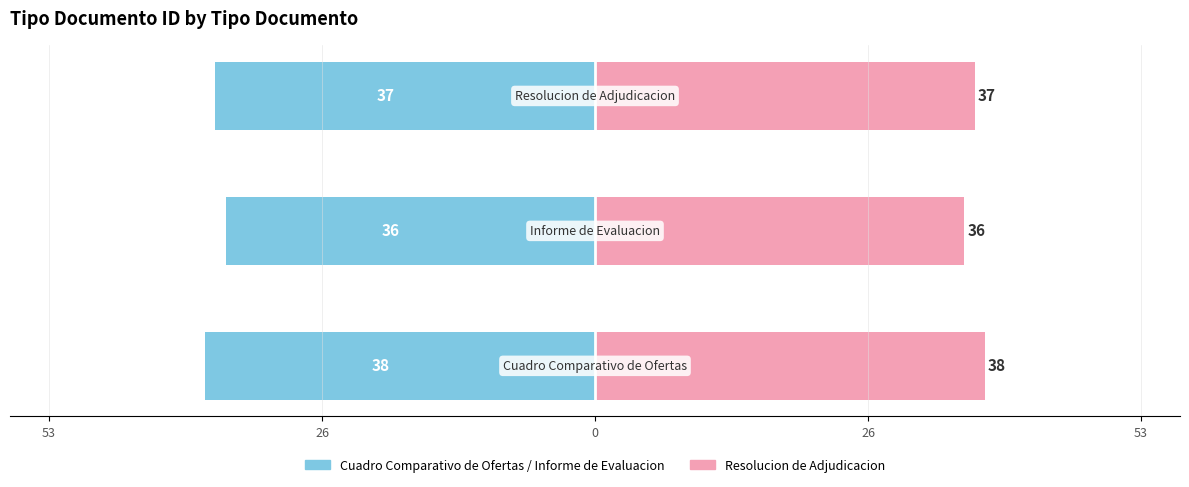

Which series has the largest total across all categories?

Resolucion de Adjudicacion